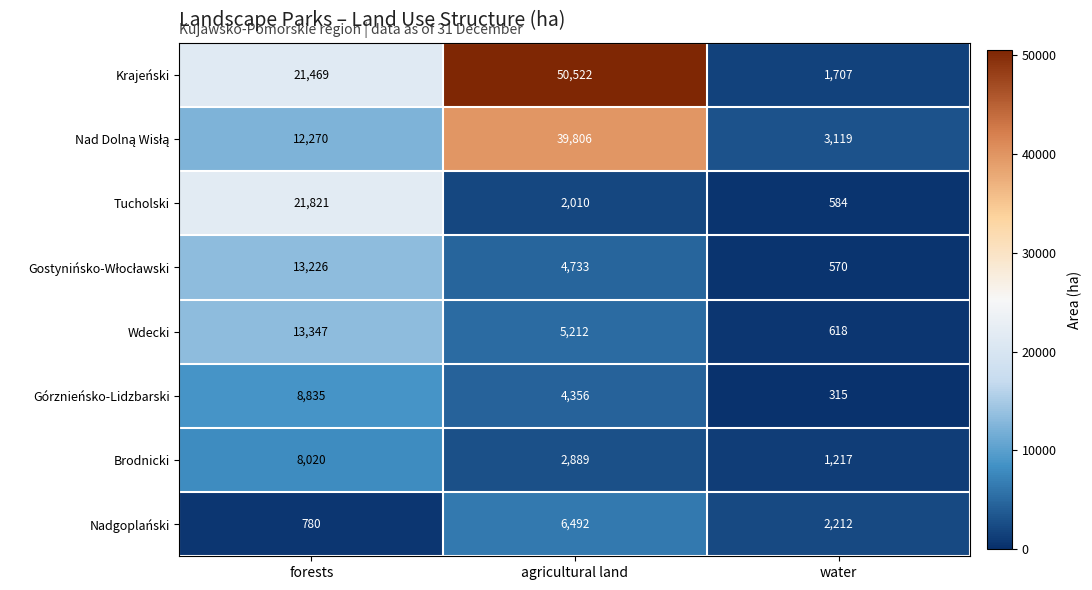

True or false: Tucholski has a value of 584 at water.

True